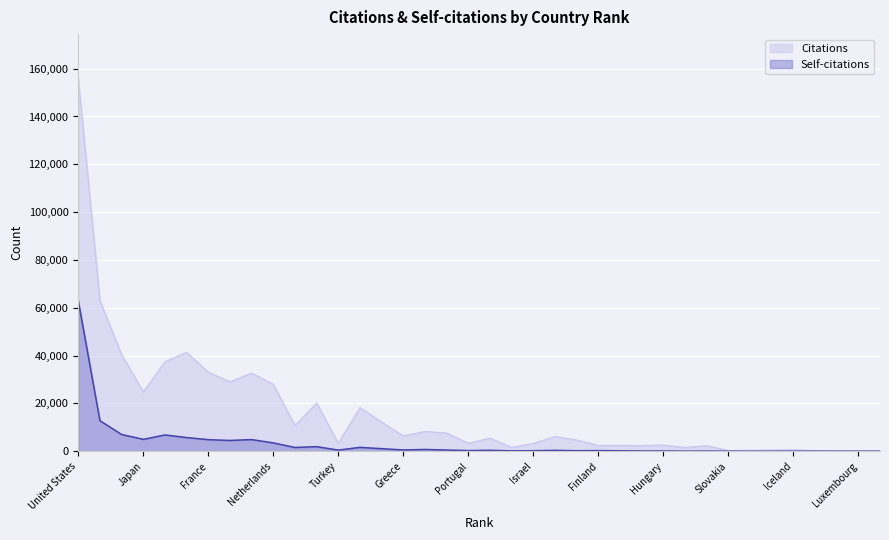

Where does the Self-citations series first go above 406?

United States